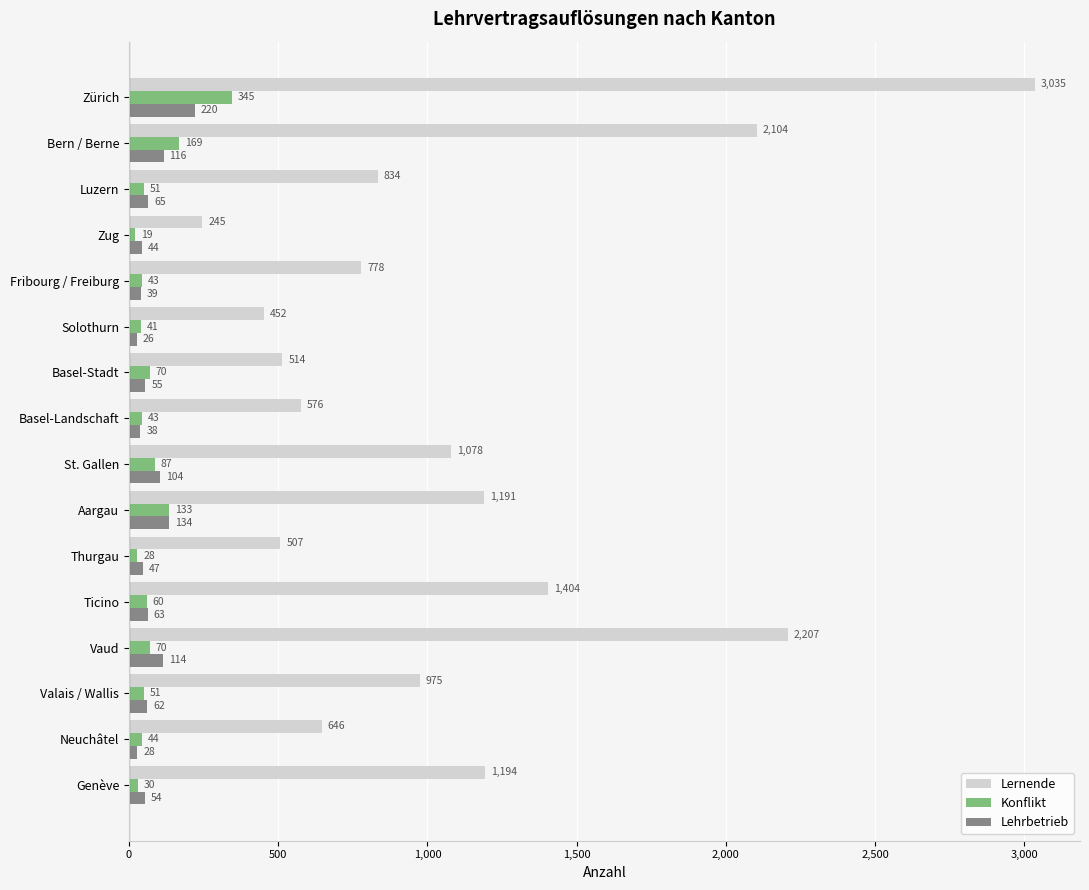

Between Luzern and Zug, which series saw the biggest shift?

Lernende